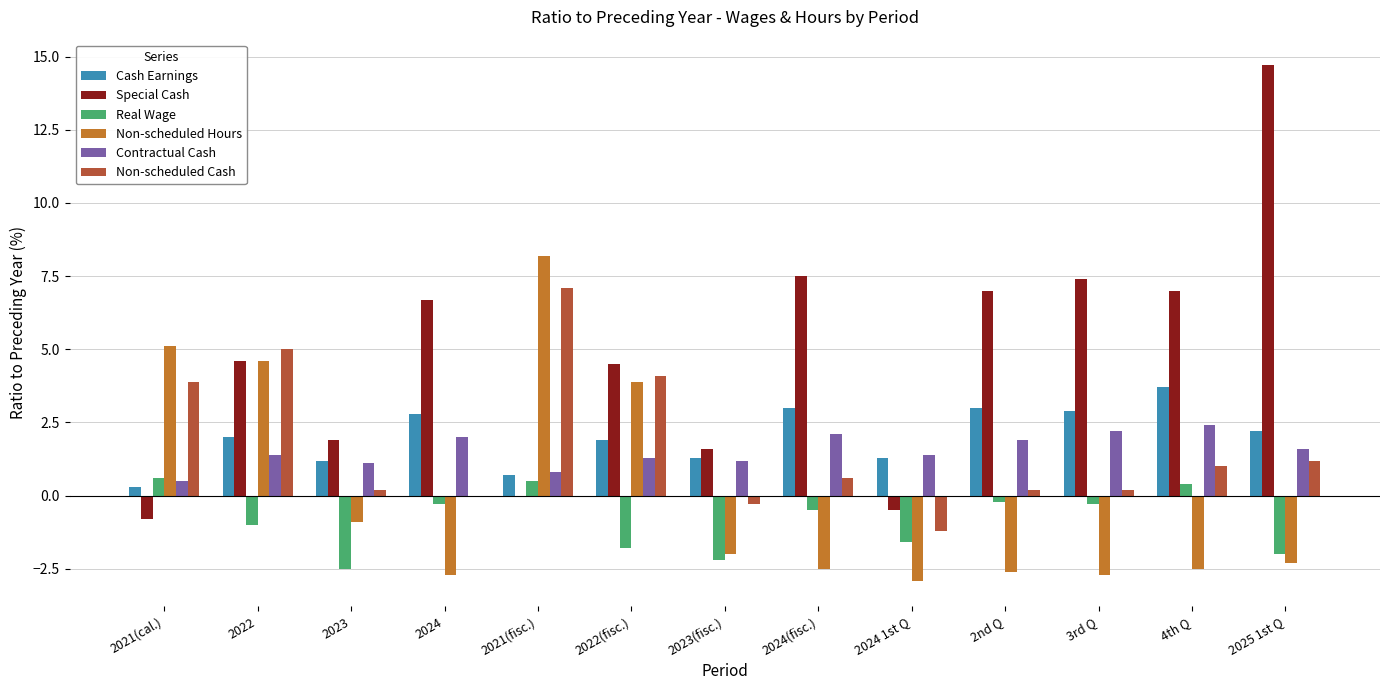

Reading left to right, extract all data points from this chart.

Cash Earnings: 2021(cal.)=0.3	2022=2.0	2023=1.2	2024=2.8	2021(fisc.)=0.7	2022(fisc.)=1.9	2023(fisc.)=1.3	2024(fisc.)=3.0	2024 1st Q=1.3	2nd Q=3.0	3rd Q=2.9	4th Q=3.7	2025 1st Q=2.2
Special Cash: 2021(cal.)=-0.8	2022=4.6	2023=1.9	2024=6.7	2021(fisc.)=0.0	2022(fisc.)=4.5	2023(fisc.)=1.6	2024(fisc.)=7.5	2024 1st Q=-0.5	2nd Q=7.0	3rd Q=7.4	4th Q=7.0	2025 1st Q=14.7
Real Wage: 2021(cal.)=0.6	2022=-1.0	2023=-2.5	2024=-0.3	2021(fisc.)=0.5	2022(fisc.)=-1.8	2023(fisc.)=-2.2	2024(fisc.)=-0.5	2024 1st Q=-1.6	2nd Q=-0.2	3rd Q=-0.3	4th Q=0.4	2025 1st Q=-2.0
Non-scheduled Hours: 2021(cal.)=5.1	2022=4.6	2023=-0.9	2024=-2.7	2021(fisc.)=8.2	2022(fisc.)=3.9	2023(fisc.)=-2.0	2024(fisc.)=-2.5	2024 1st Q=-2.9	2nd Q=-2.6	3rd Q=-2.7	4th Q=-2.5	2025 1st Q=-2.3
Contractual Cash: 2021(cal.)=0.5	2022=1.4	2023=1.1	2024=2.0	2021(fisc.)=0.8	2022(fisc.)=1.3	2023(fisc.)=1.2	2024(fisc.)=2.1	2024 1st Q=1.4	2nd Q=1.9	3rd Q=2.2	4th Q=2.4	2025 1st Q=1.6
Non-scheduled Cash: 2021(cal.)=3.9	2022=5.0	2023=0.2	2024=0.0	2021(fisc.)=7.1	2022(fisc.)=4.1	2023(fisc.)=-0.3	2024(fisc.)=0.6	2024 1st Q=-1.2	2nd Q=0.2	3rd Q=0.2	4th Q=1.0	2025 1st Q=1.2